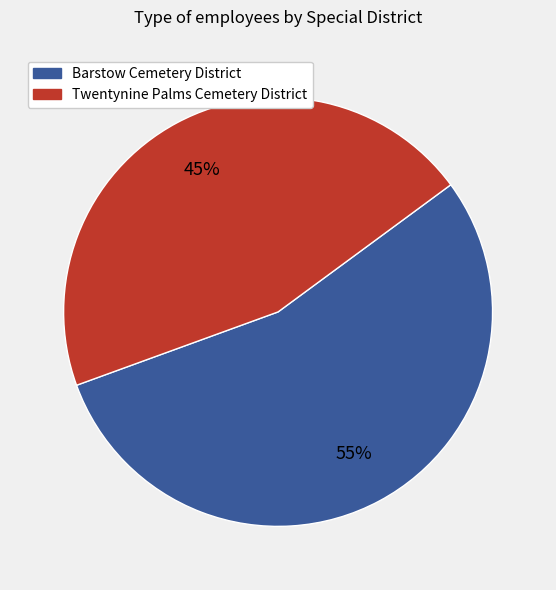

To the nearest percent, what is the average slice percentage?

50%